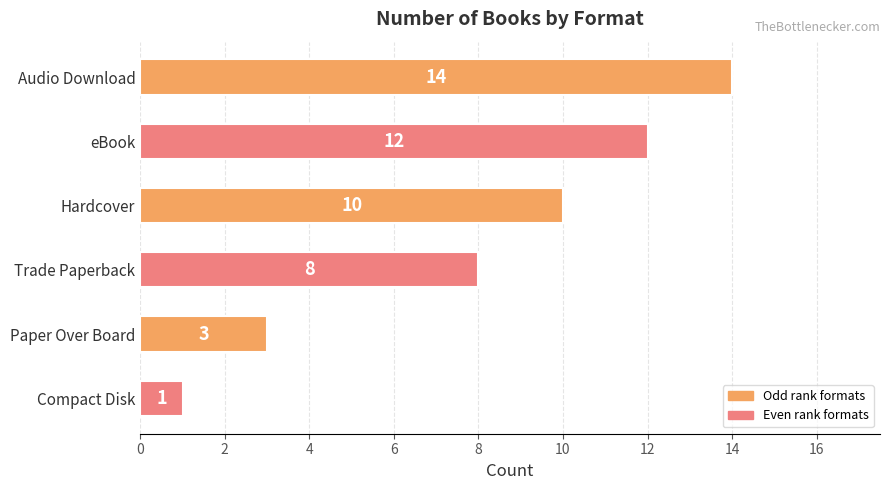

What is the average value?

8